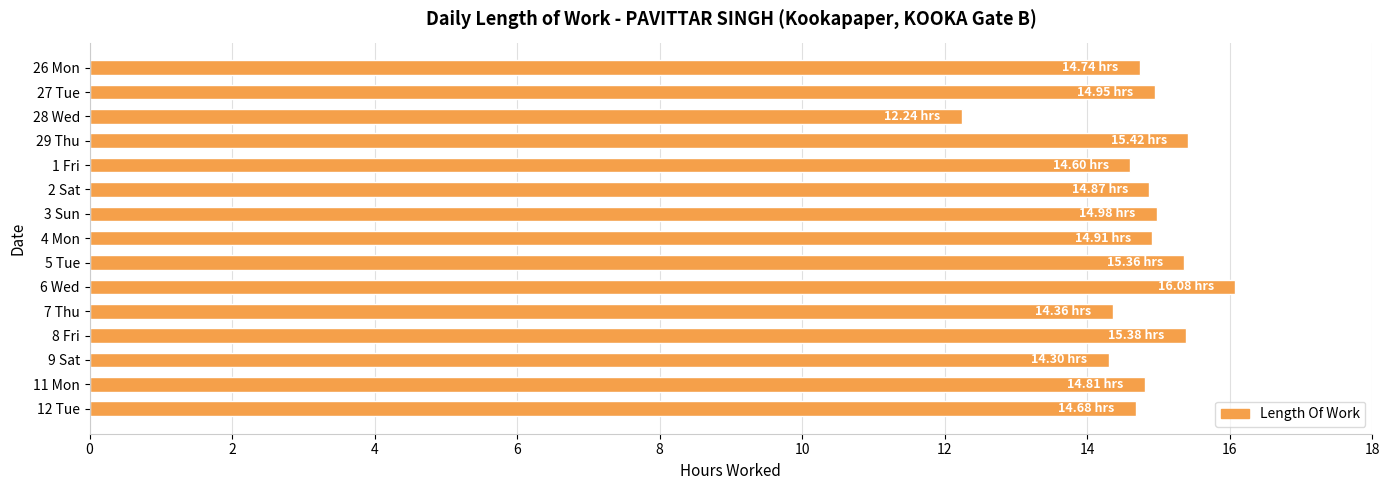

What is the sum of all values?

221.7